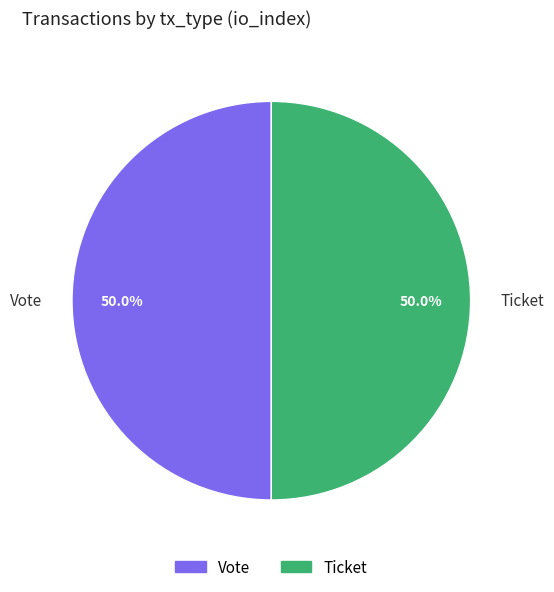

To the nearest percent, what is the difference between the largest and smallest slice percentages?

0%